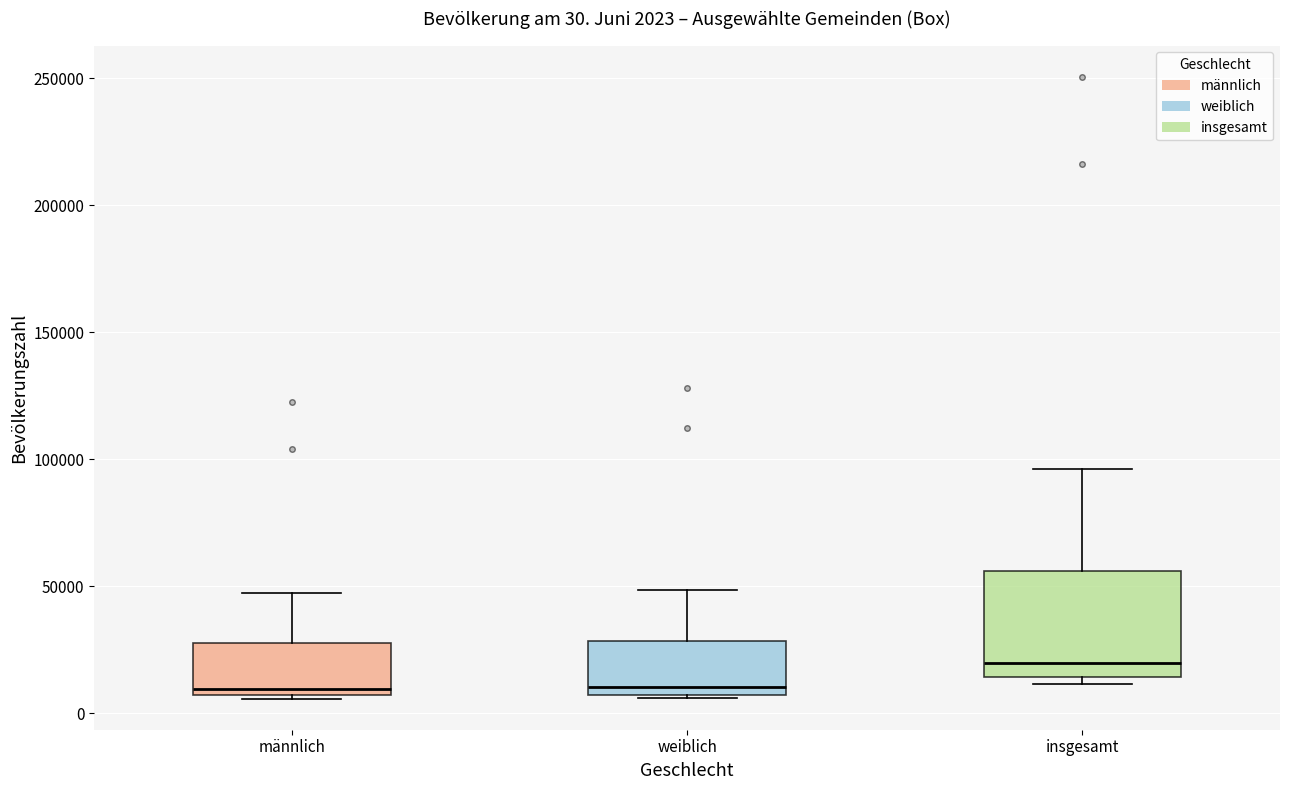

Which box is the tallest, from its lower edge to its upper edge?

insgesamt